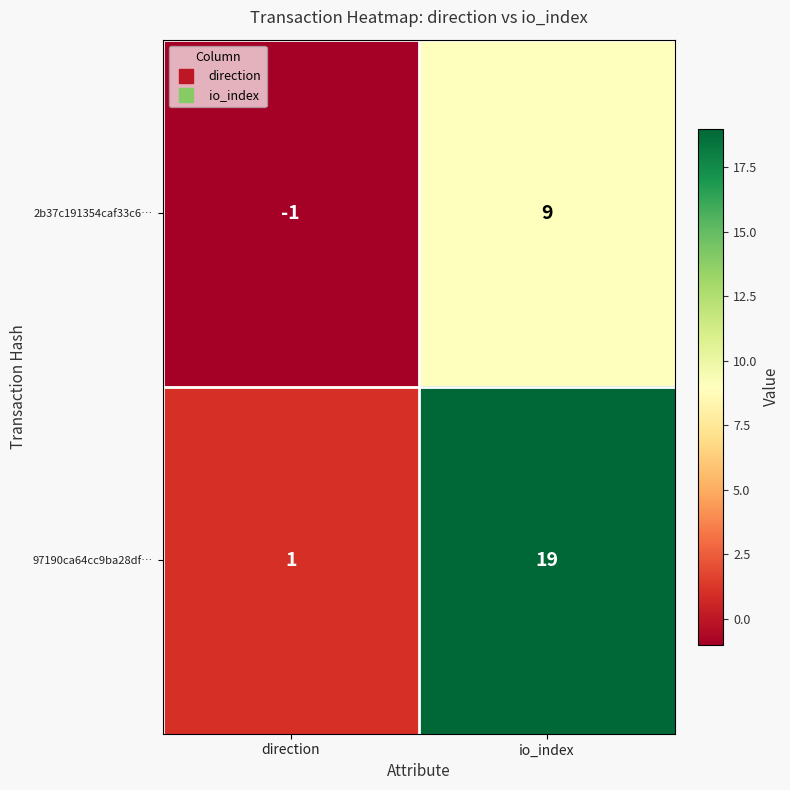

At io_index, list the series in order from smallest to largest.

2b37c191354caf33c6…, 97190ca64cc9ba28df…